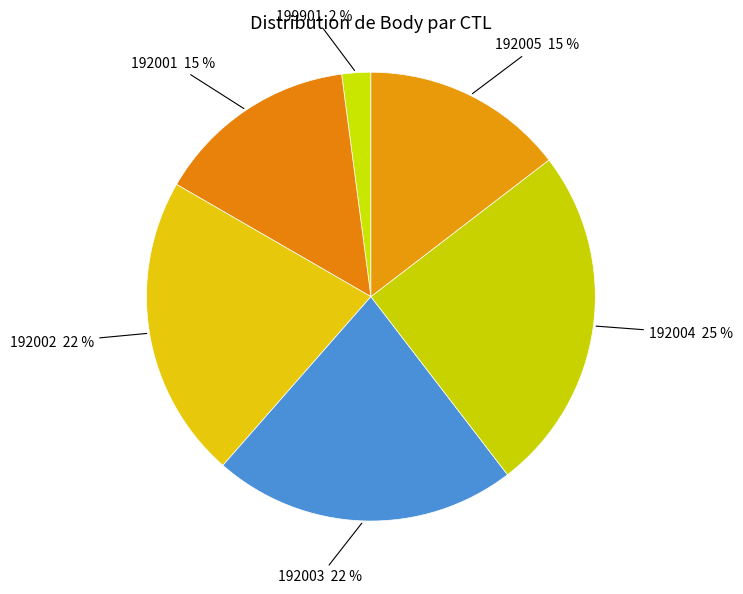

Count the number of slices in the pie.

6